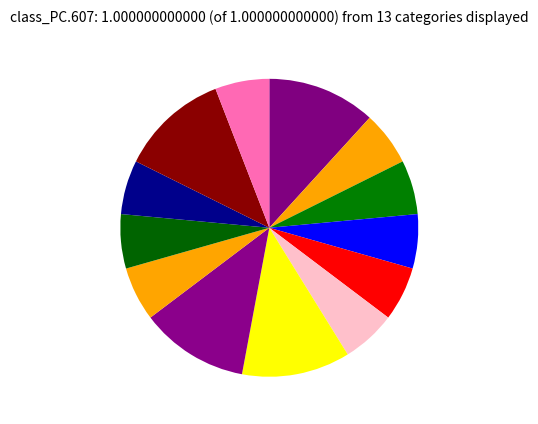

Count the number of slices in the pie.

13